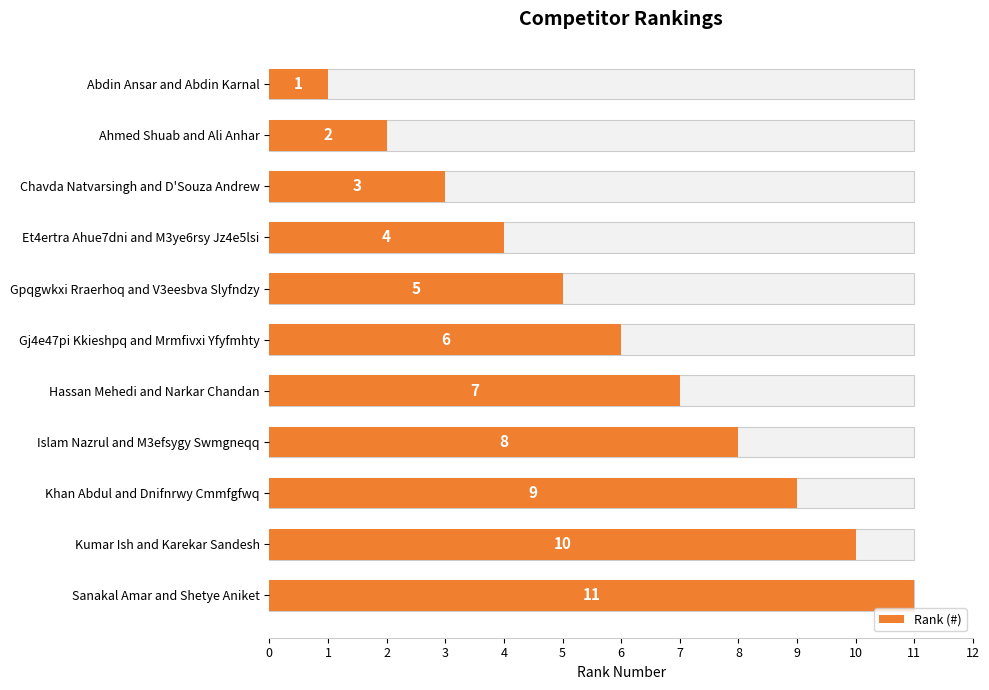

What is the value of the 9th bar from the left?

9